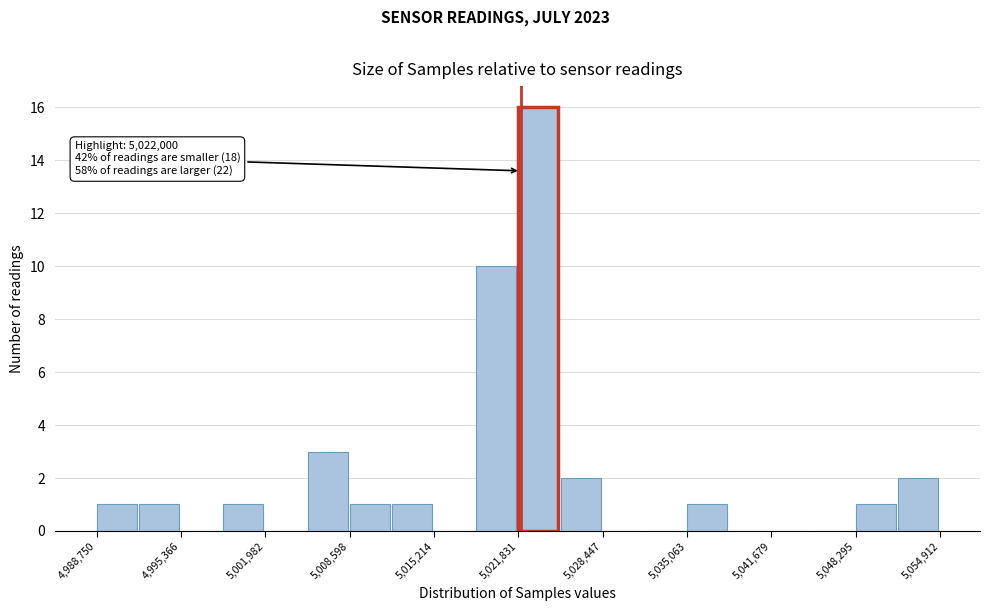

Read against the x-axis, roughly where is the centre of the tallest bar?

5023000